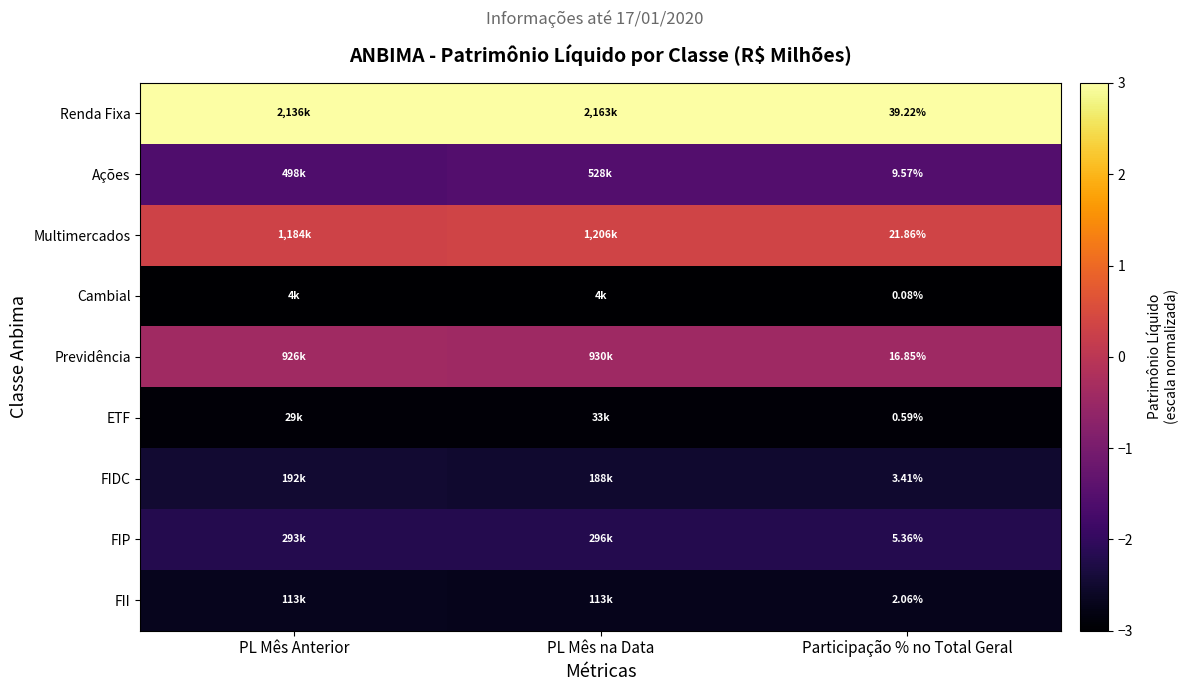

Rank the series at Participação % no Total Geral from lowest to highest value.

Cambial, ETF, FII, FIDC, FIP, Ações, Previdência, Multimercados, Renda Fixa